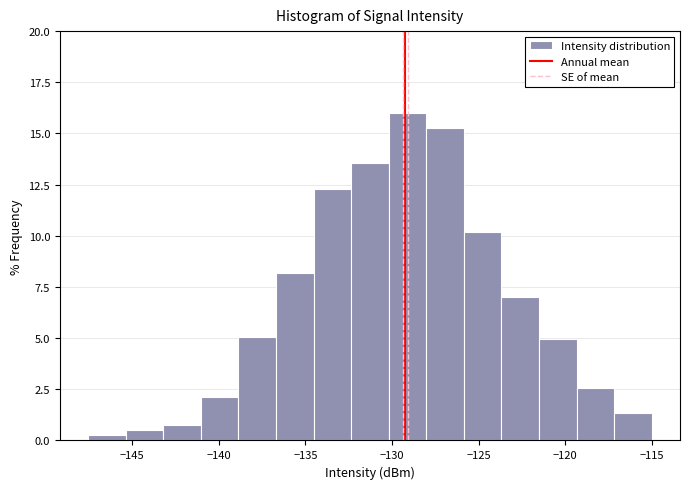

What is the height of the bar covering -126.0 to -123.5 on the x-axis? Neither the bar edges nor the heights are printed on the chart, so give them approximately, as read against the axes.

10.0